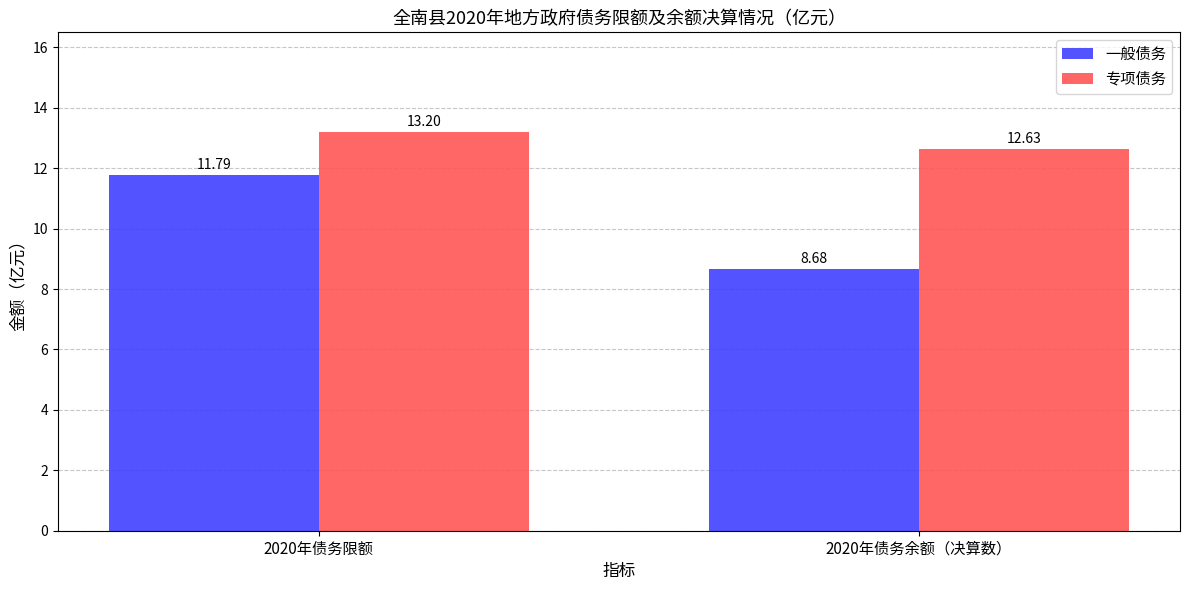

True or false: 一般债务 has a value of 11.8 at 2020年债务限额.

True